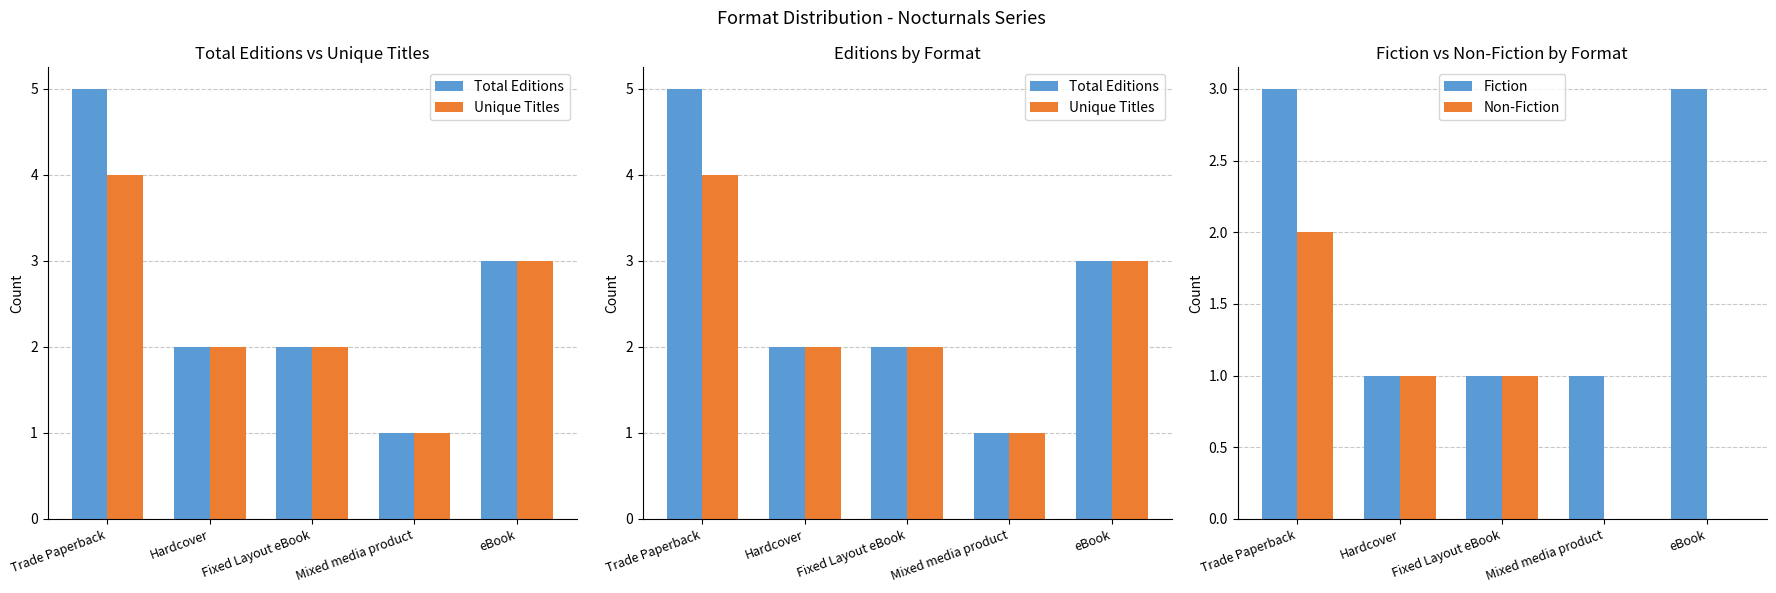

Which series changed the most between Hardcover and eBook?

Fiction